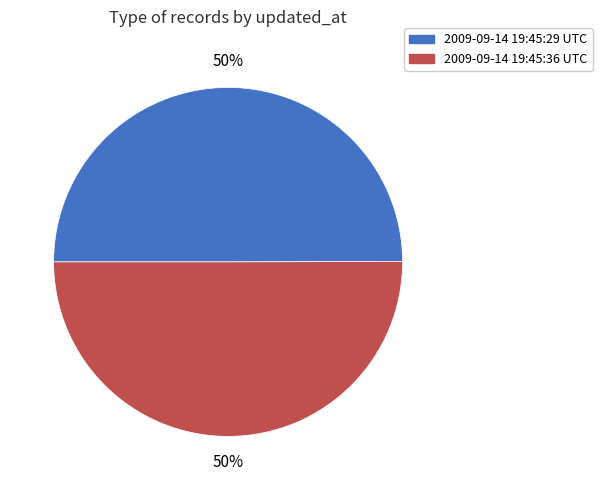

What is the ratio of the value at 2009-09-14 19:45:36 UTC to the value at 2009-09-14 19:45:29 UTC?

1.0